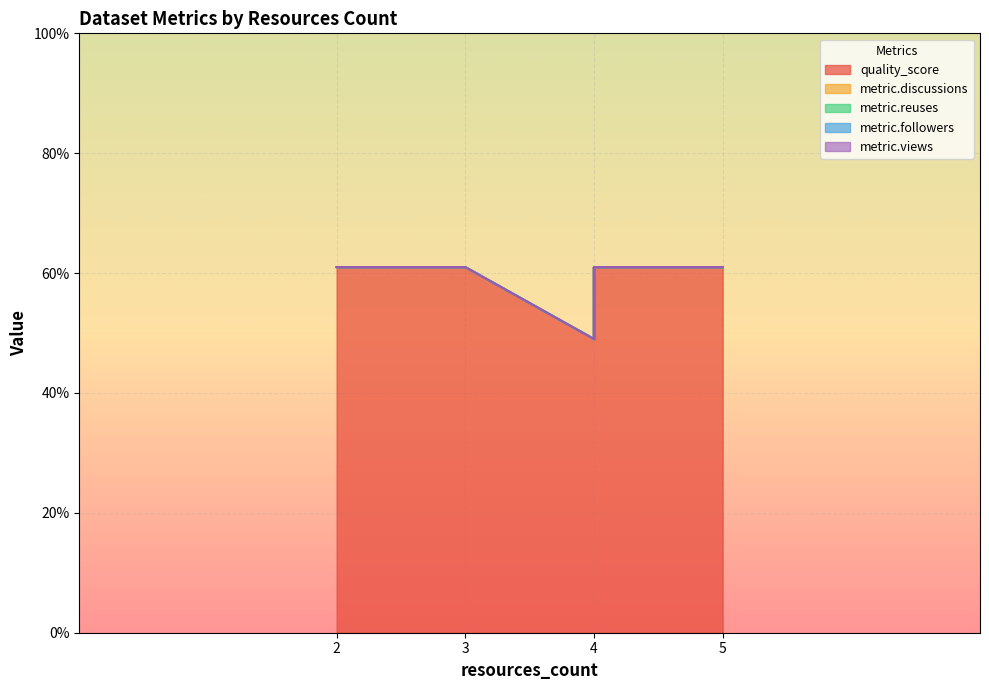

Between 2 and 4, which is larger?

2